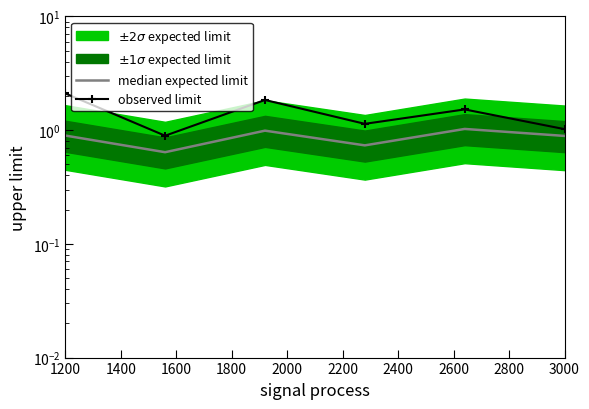

Which series has the widest spread of values?

observed limit